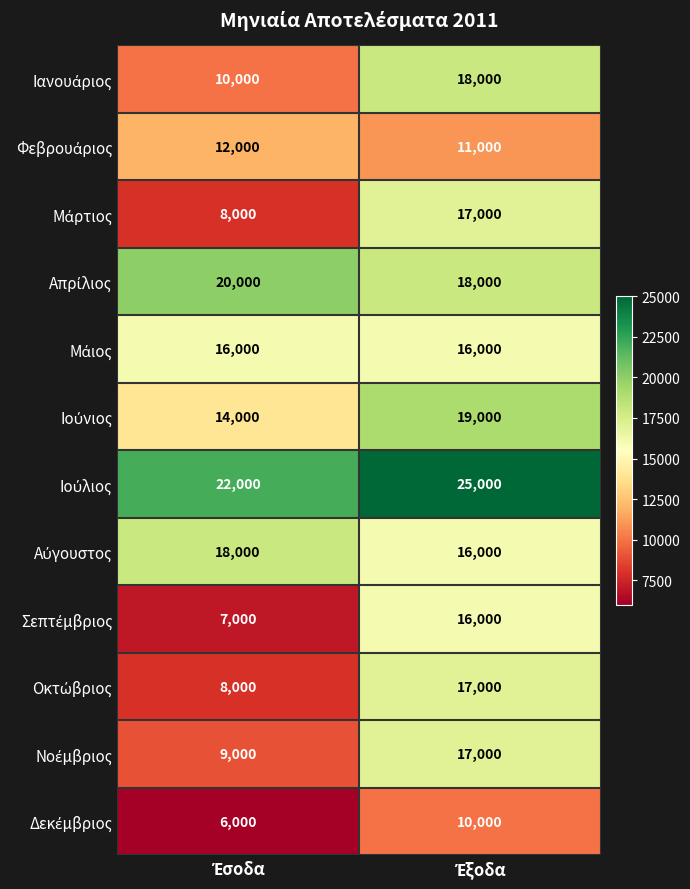

What is the smallest value displayed?

6000